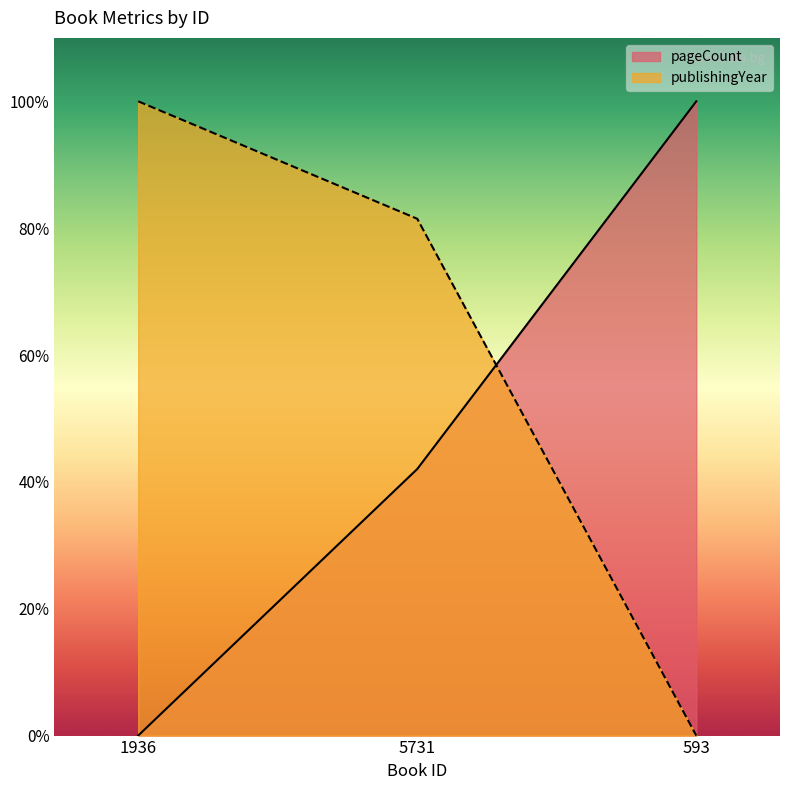

At 593, list the series in order from smallest to largest.

publishingYear, pageCount